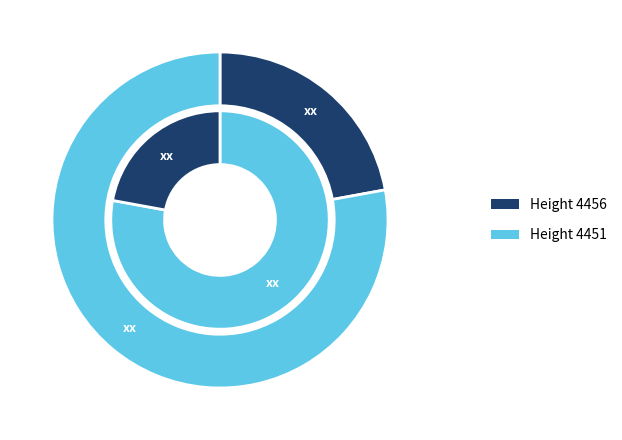

What percentage is the 4451 slice, to the nearest percent?

78%